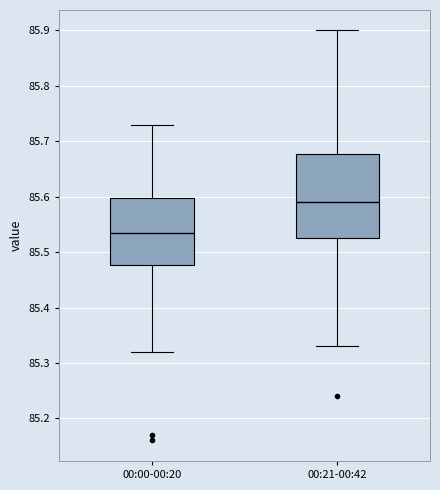

Where does the median line of the box for 00:00-00:20 sit on the y-axis? The values are not printed on the chart, so give them approximately, as read against the axis.

85.54